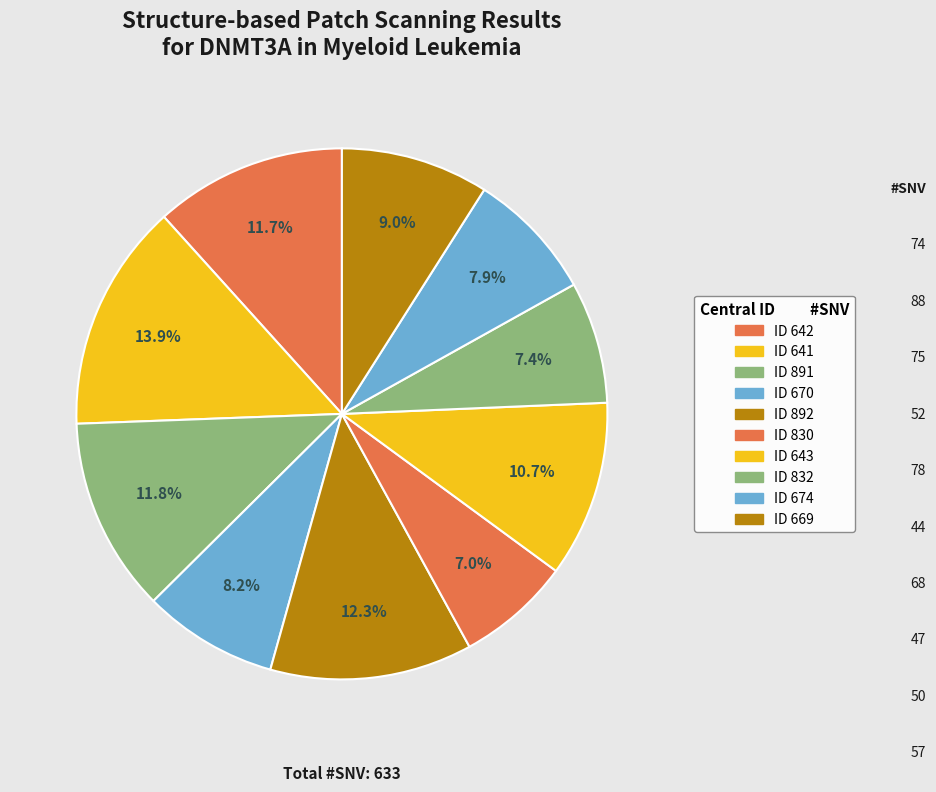

How many segments does this pie chart have?

10